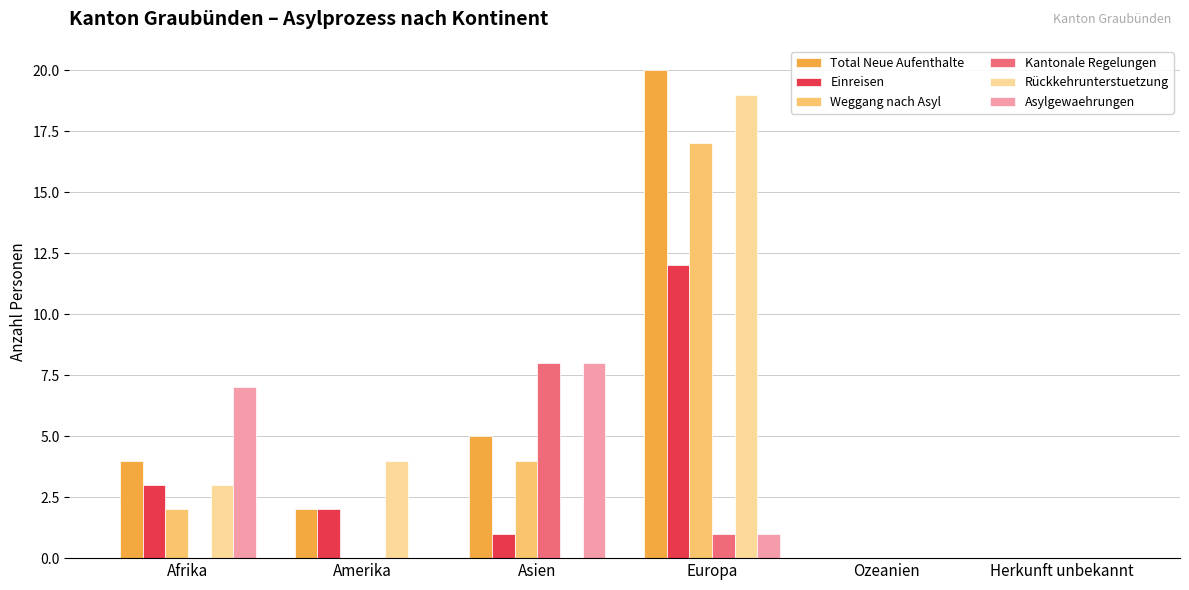

At which category is the sum across all series the highest?

Europa